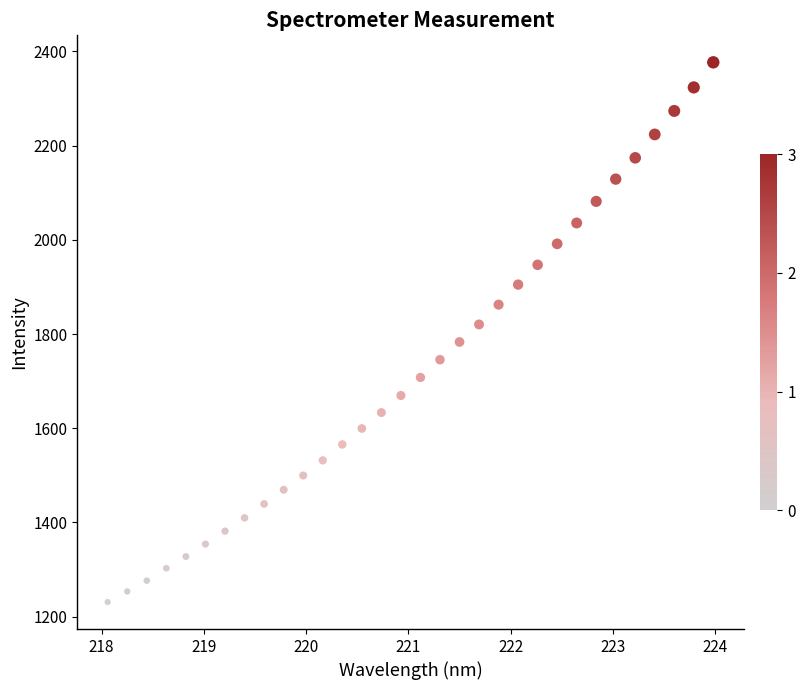

Count the number of points in this scatter plot.

32